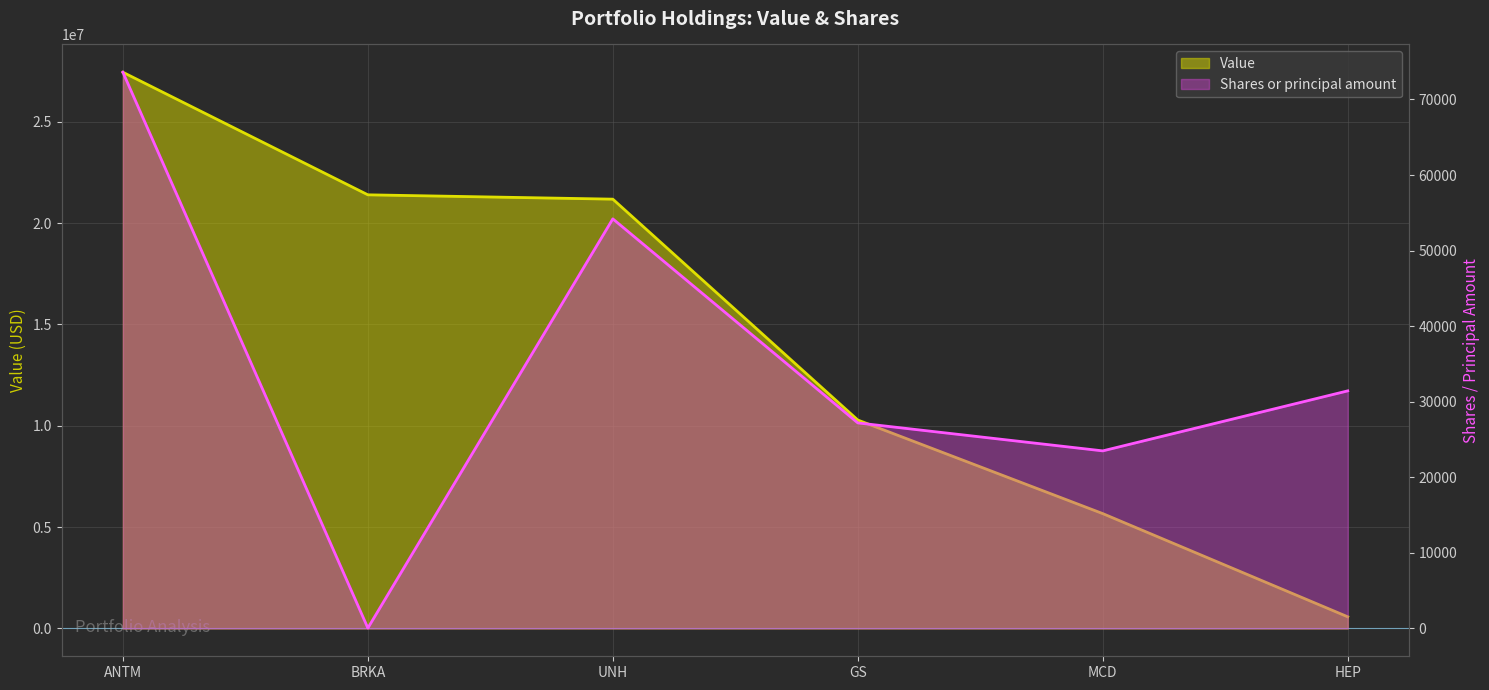

What are all the series names shown in the legend?

Value, Shares or principal amount